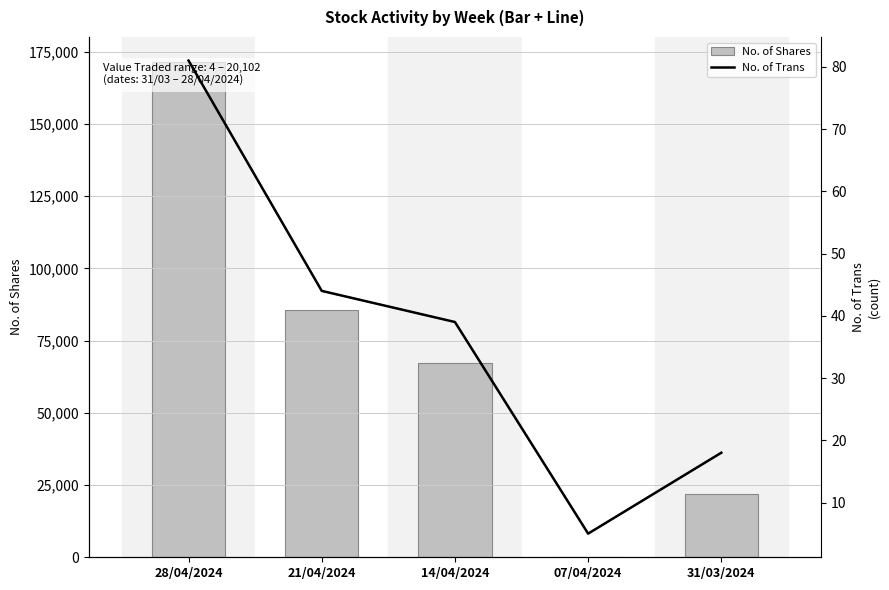

Which has a higher value, 07/04/2024 or 31/03/2024?

31/03/2024